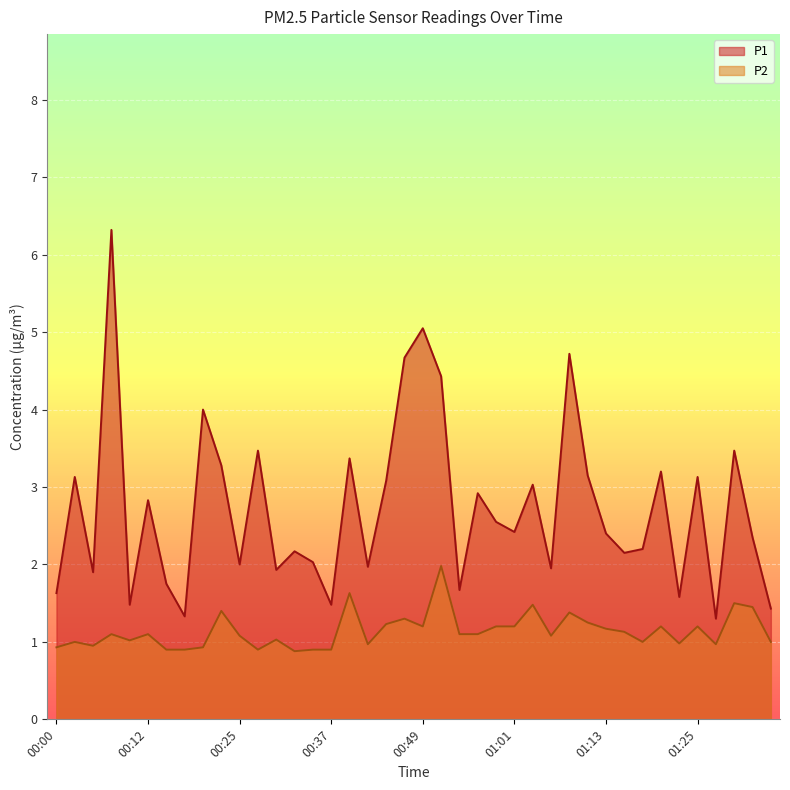

What is the total value across all series at 00:27?

4.4